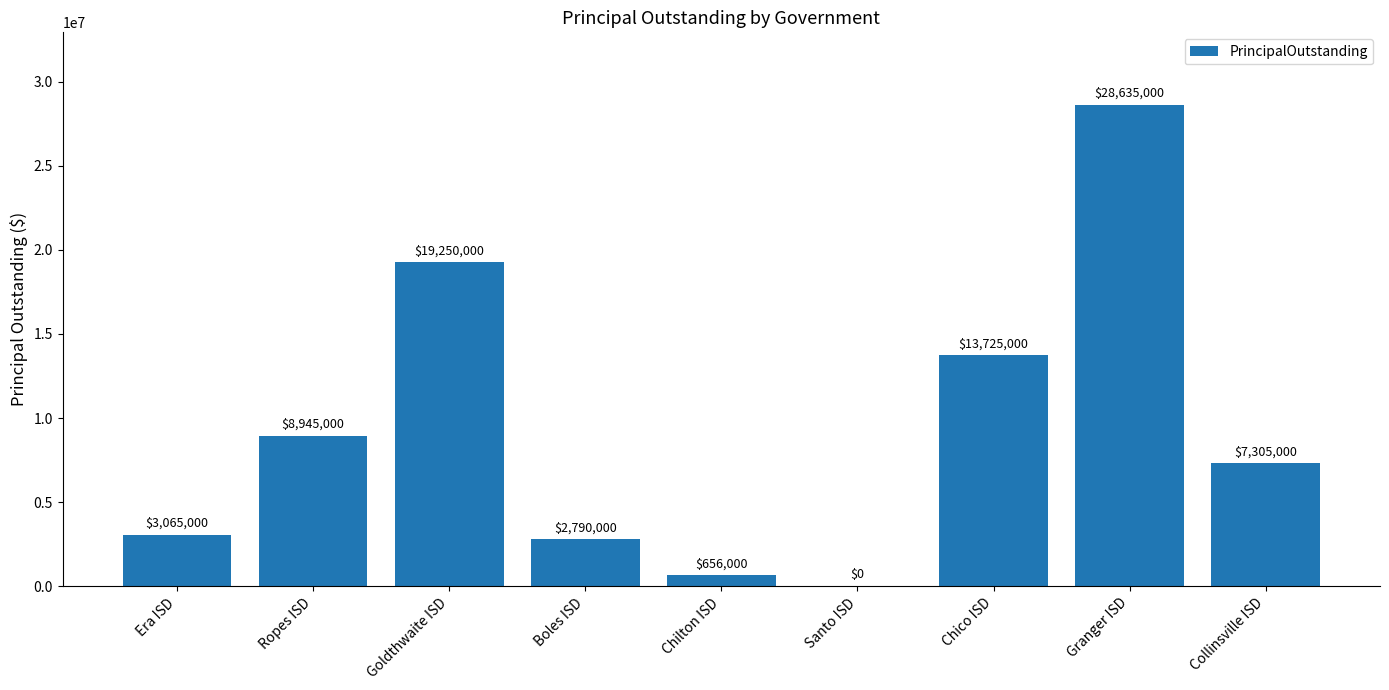

Are the bars grouped side by side (vs. stacked)?

No